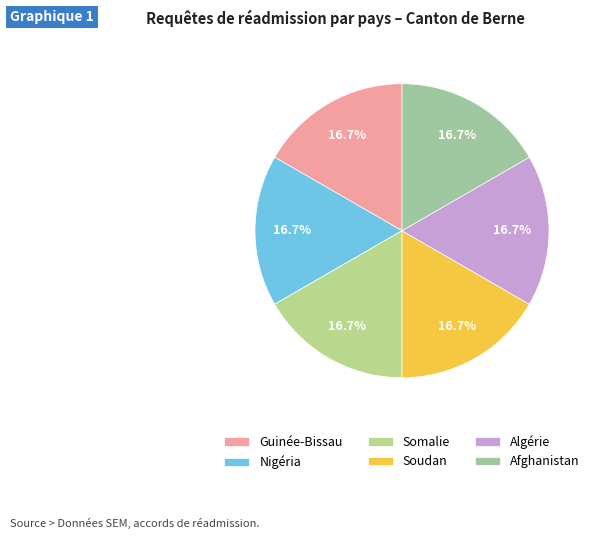

Count the number of slices in the pie.

6